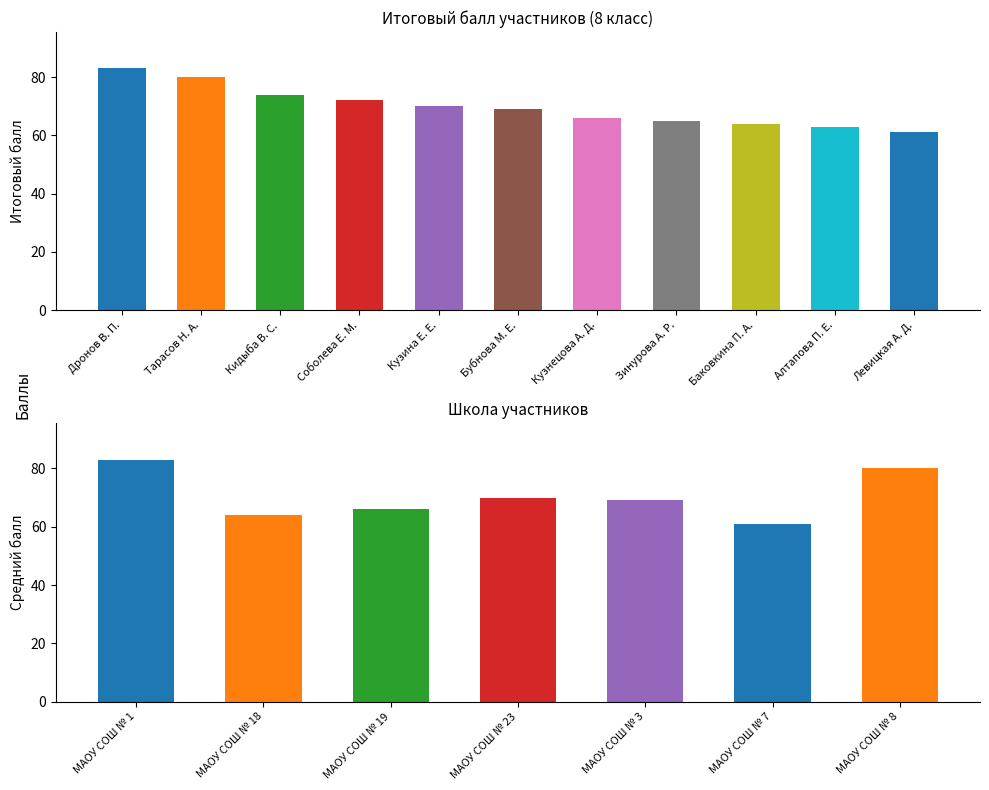

What is the difference between the maximum and minimum values?

22